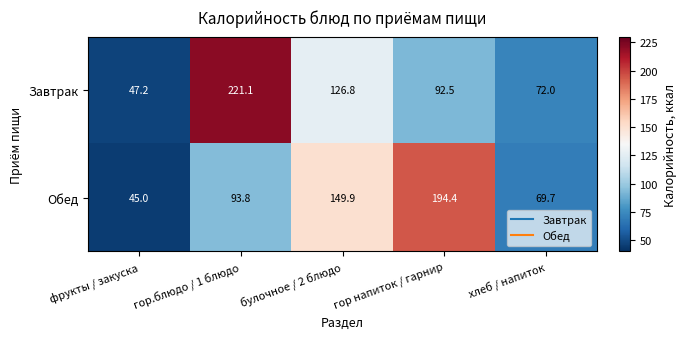

Reading left to right, extract all data points from this chart.

Завтрак: 47.2	221.1	126.8	92.5	72.0
Обед: 45.0	93.8	149.9	194.4	69.7